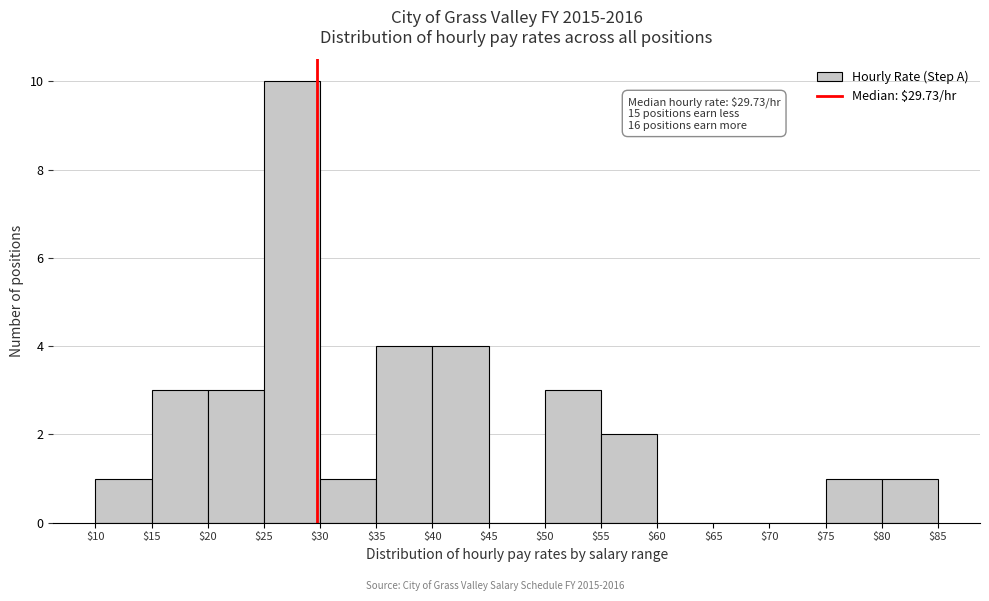

Over which range of the x-axis is the bar tallest?

$25 to $30